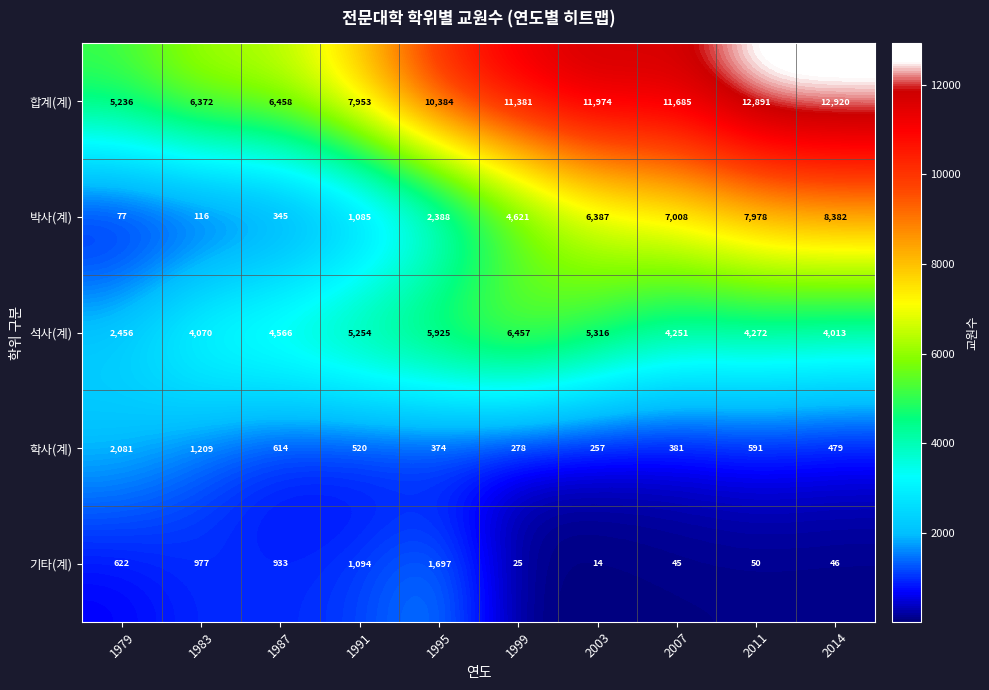

What is the sum of all 학사(계) values?

6784